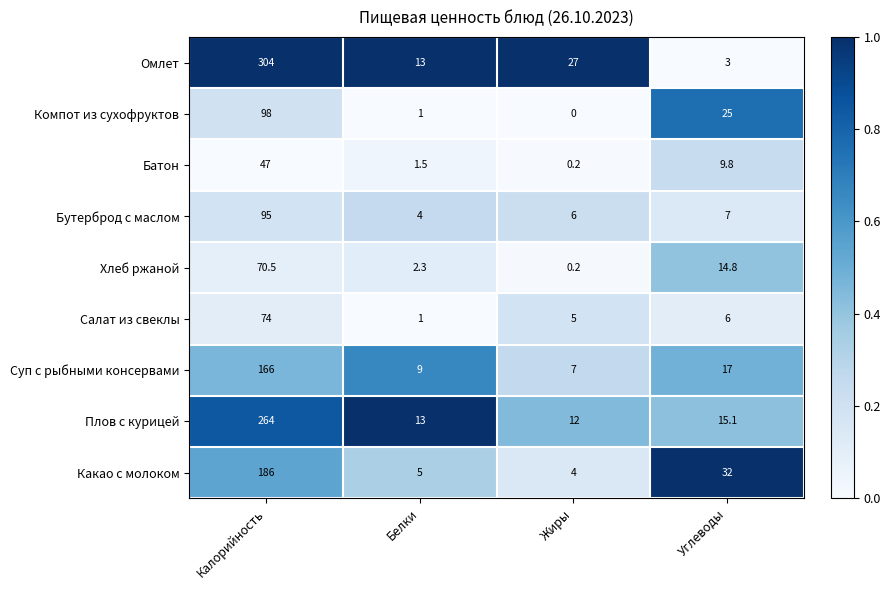

Which series has the largest total across all categories?

Омлет